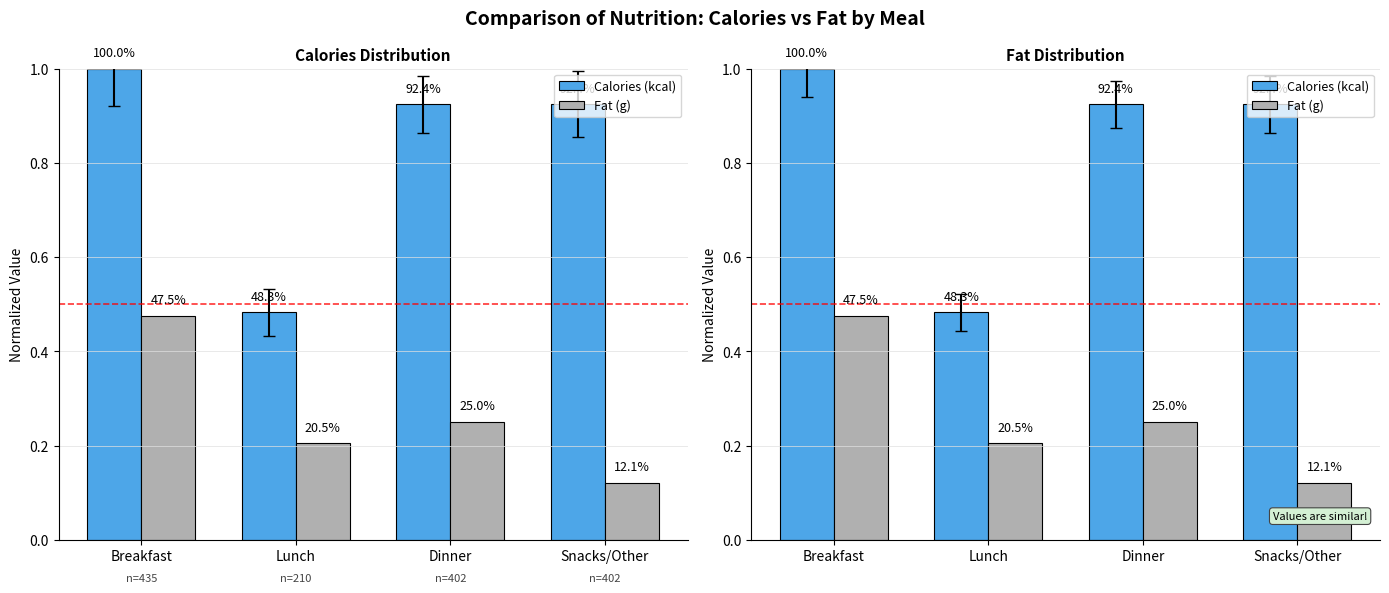

Reading right to left, what are all the values shown in this chart?

Calories (kcal): 0.9	0.9	0.5	1.0
Fat (g): 0.1	0.2	0.2	0.5